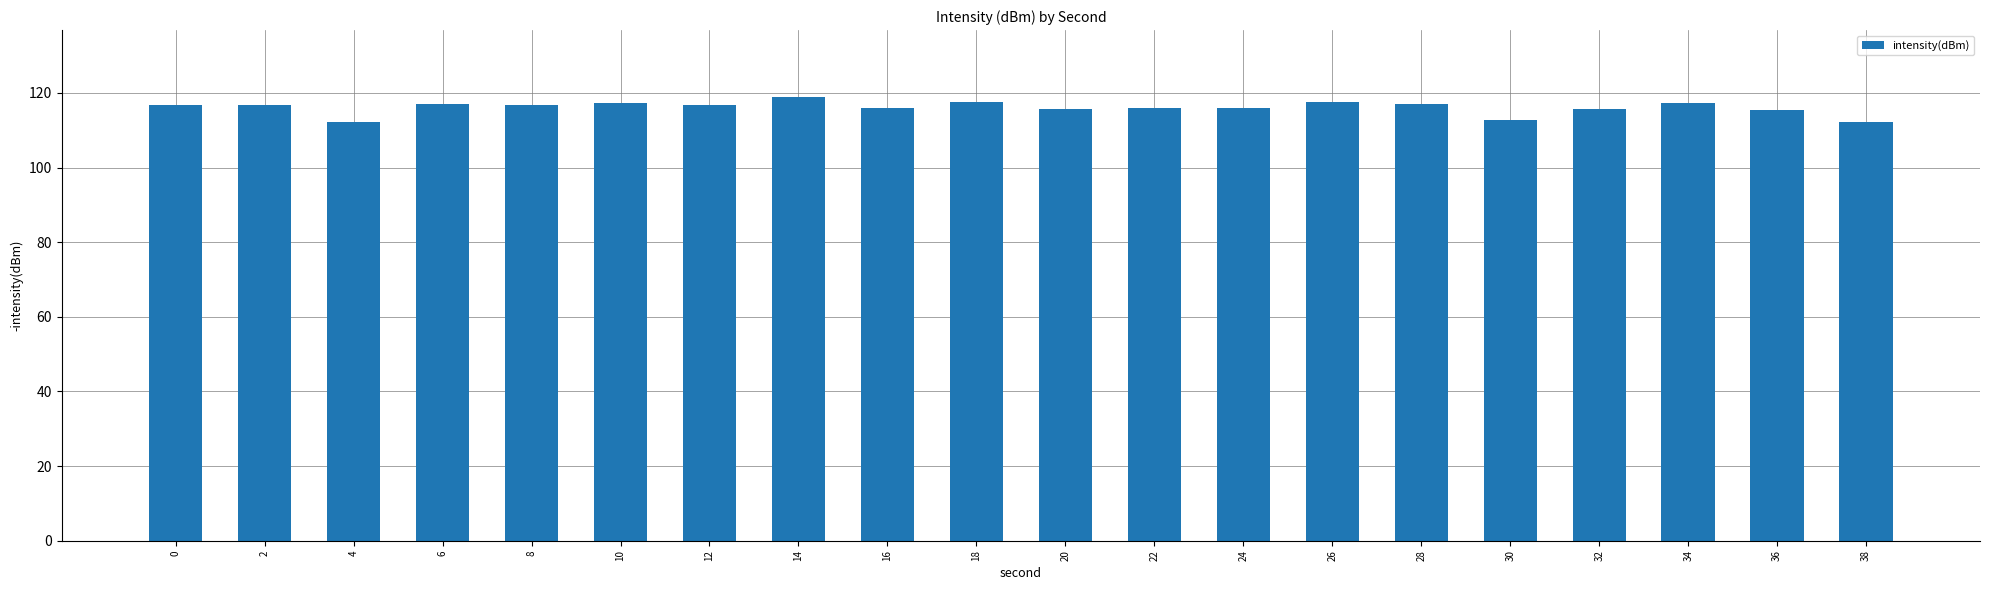

The chart shows a value of 34.1 at 20. True or false?

False